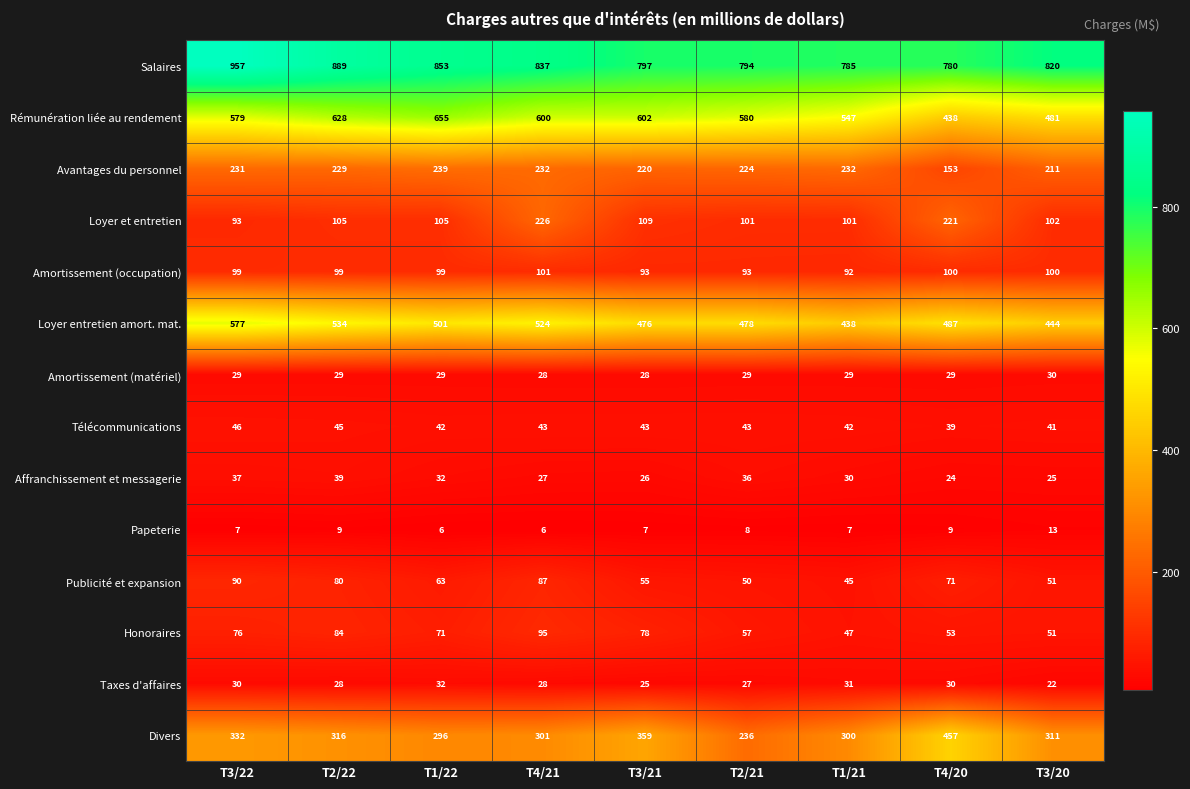

At which label does Avantages du personnel reach its minimum?

T4/20